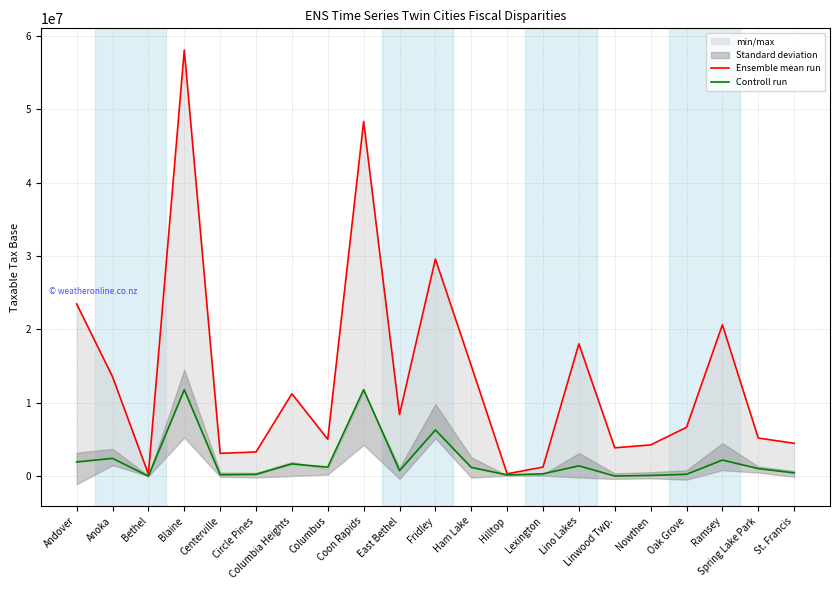

True or false: Ensemble mean run has a value of 7020719 at Columbus.

False